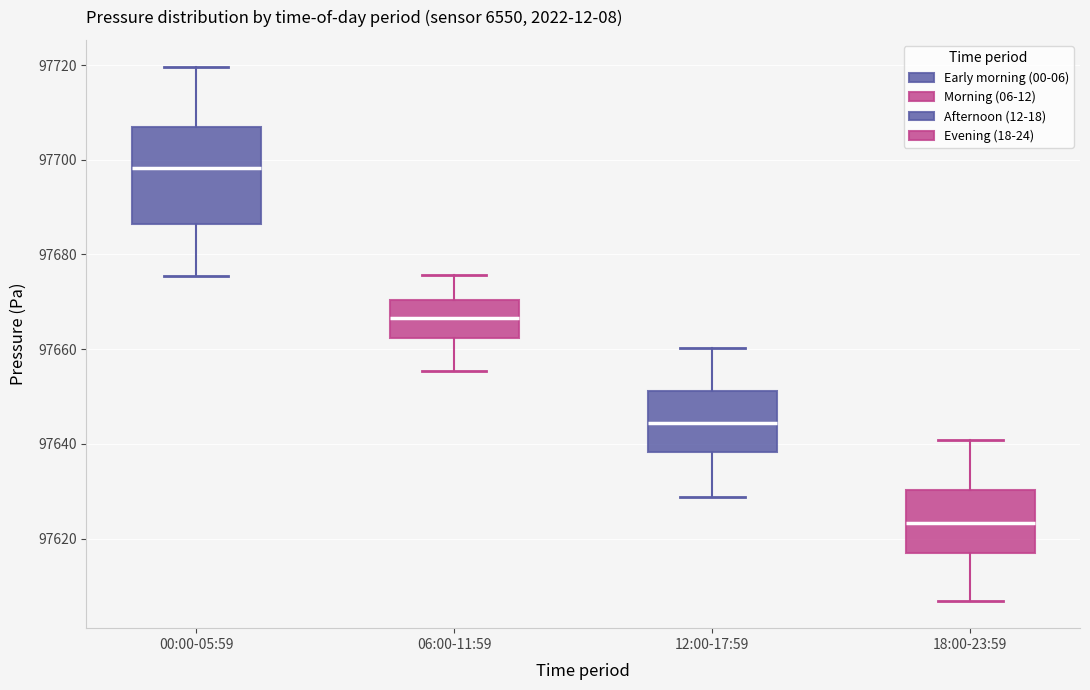

Which box is the tallest, from its lower edge to its upper edge?

00:00-05:59